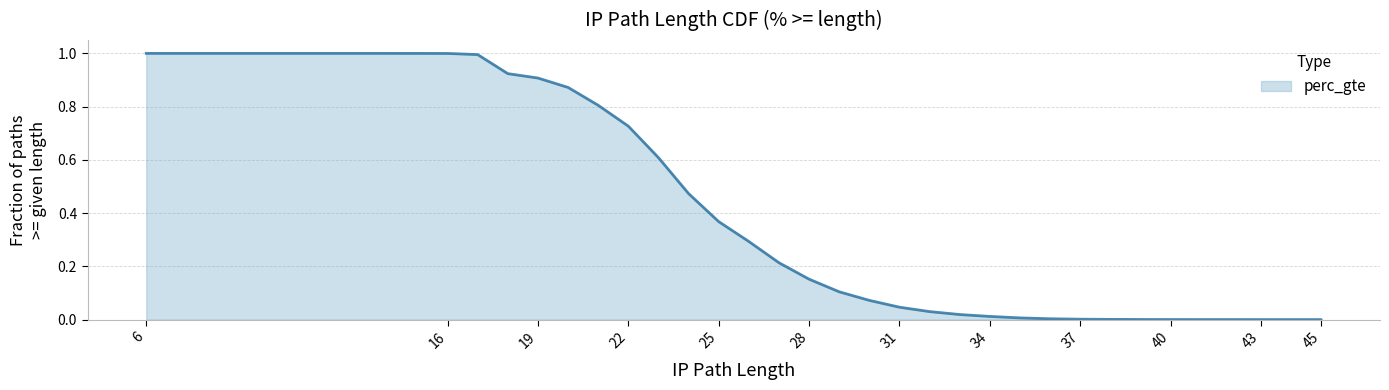

True or false: the data shows 0.9 at 19.

True